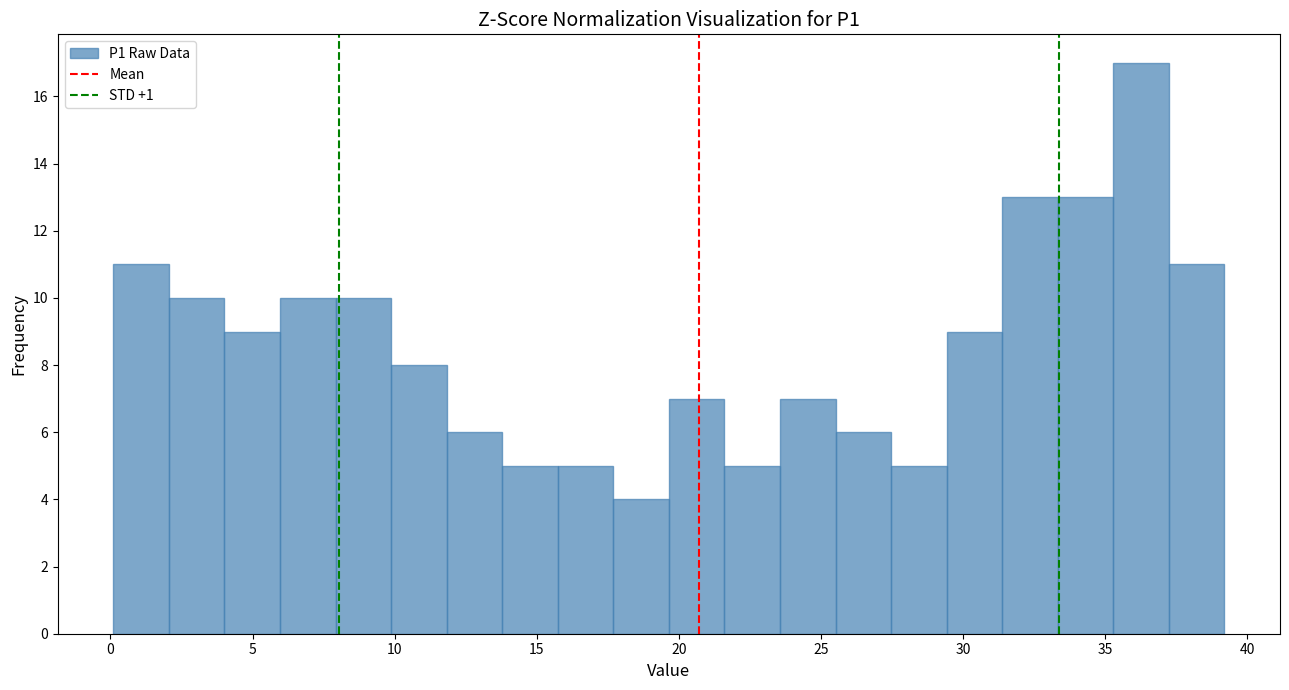

Around what value on the x-axis is the tallest bar? Give the approximate position of its centre, as read against the axis.

36.5